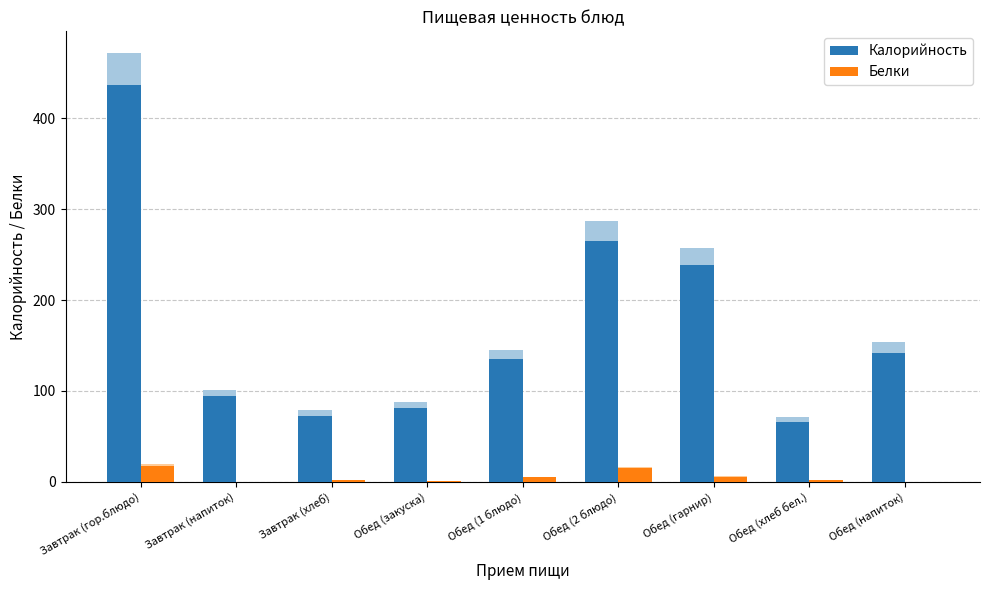

Where is Белки nearest to the value 8?

Обед (гарнир)